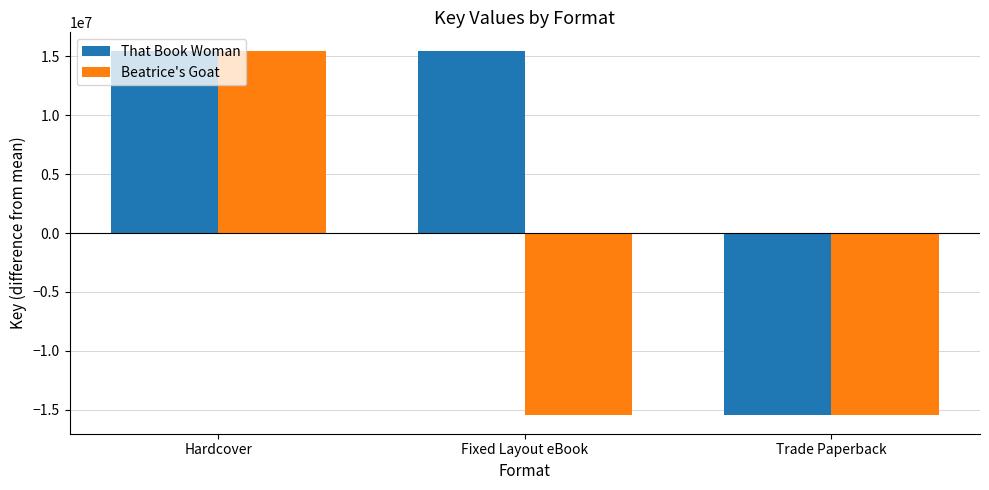

What is the difference between the maximum and minimum values in the That Book Woman series?

30978469.0